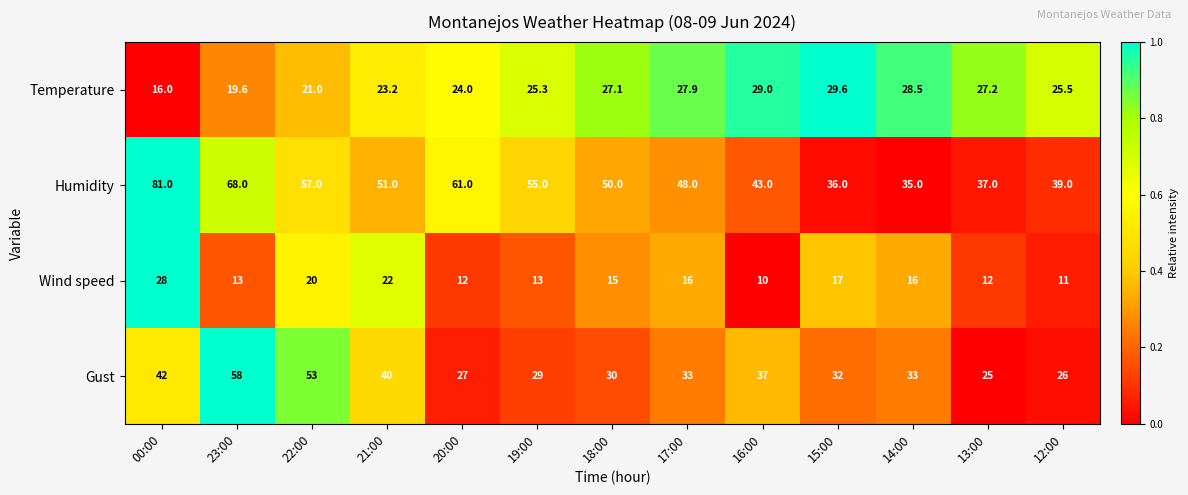

Count the number of categories in the chart.

13